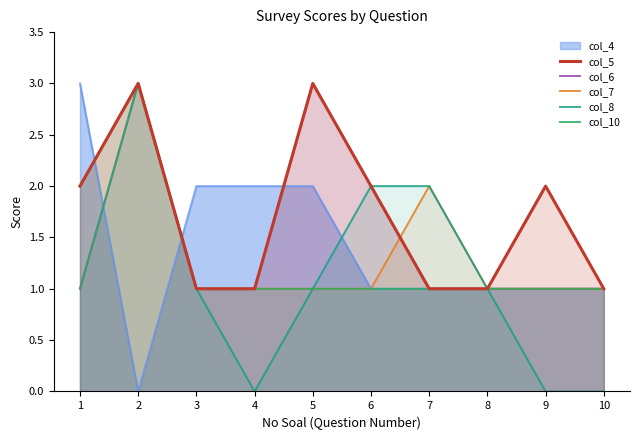

True or false: col_8 and col_7 intersect in this chart.

False